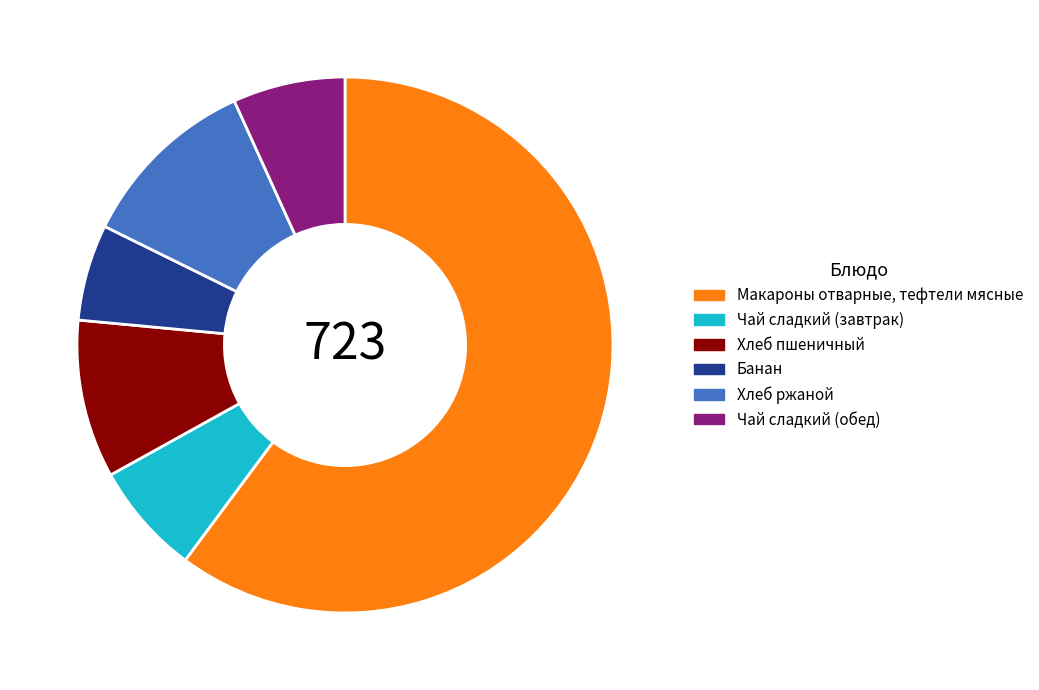

Is there any slice that represents more than half of the pie?

Yes